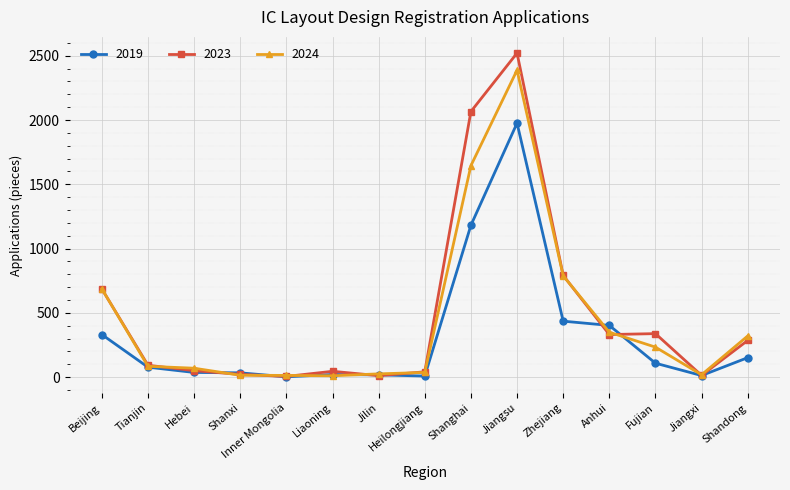

How many values in the 2019 series are below 77?

7